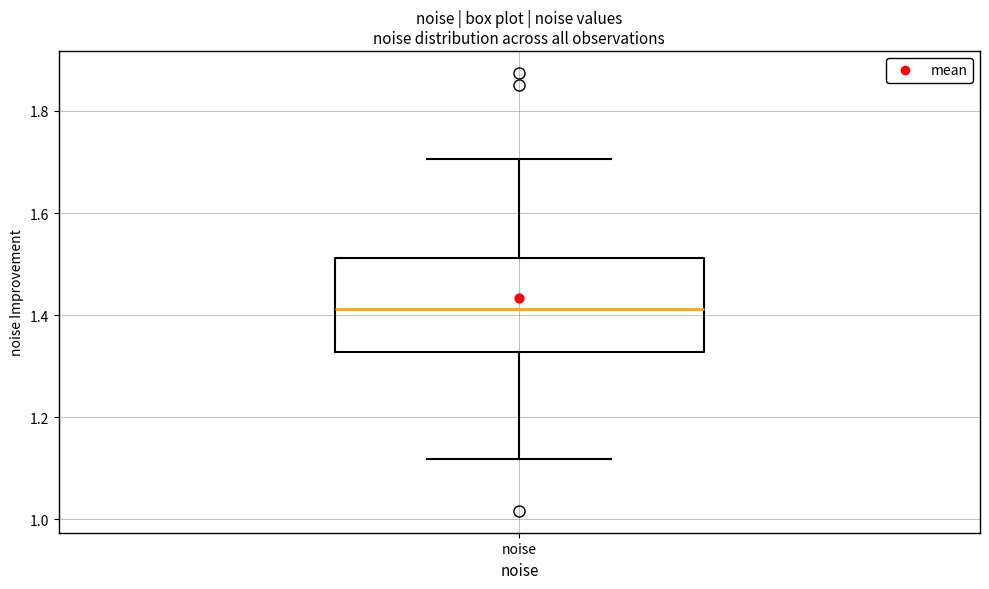

Where is the lower edge of the box for noise on the y-axis? The values are not printed on the chart, so give them approximately, as read against the axis.

1.32